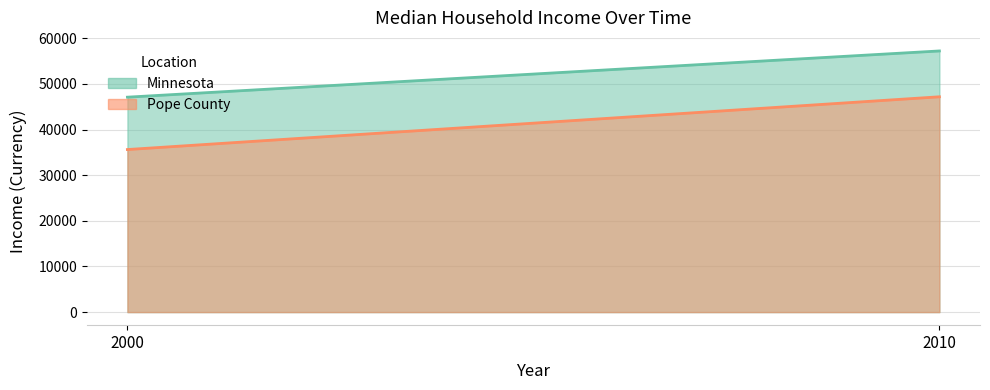

What is the average value of the Minnesota series?

52177